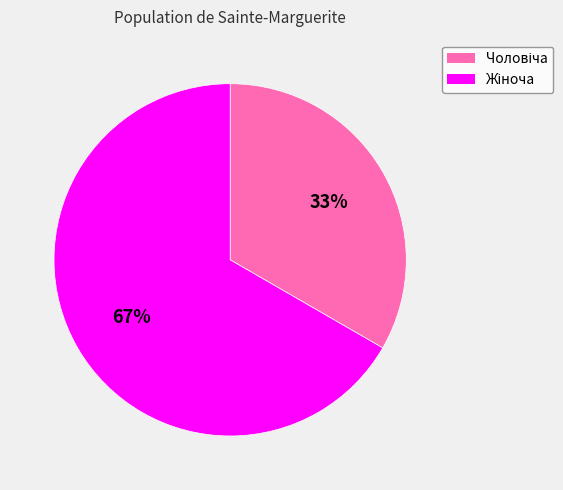

How many segments does this pie chart have?

2